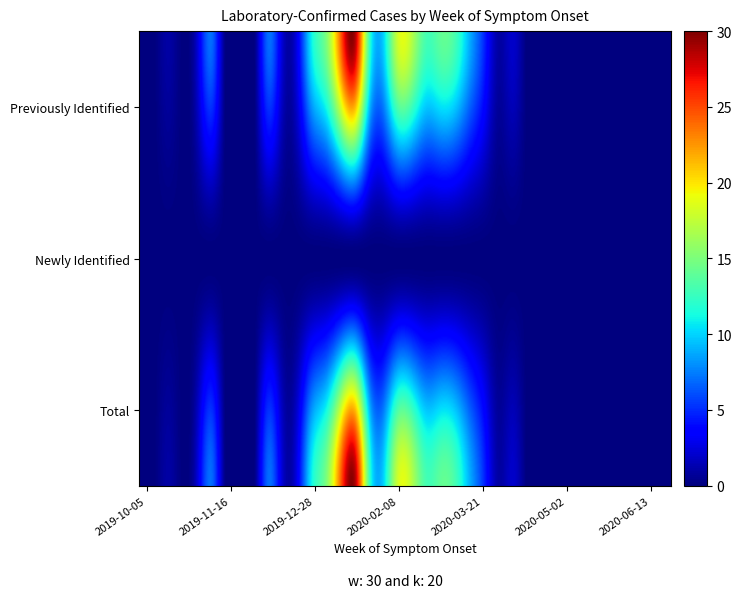

The value of Newly Identified at 2019-11-09 is 0. True or false?

True